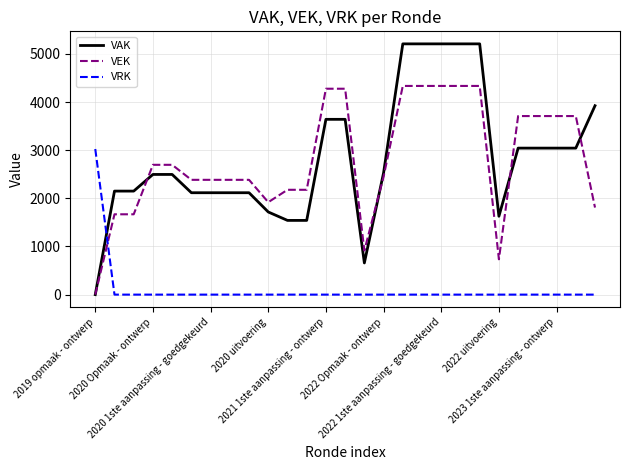

Which series has the largest range (max minus min)?

VAK